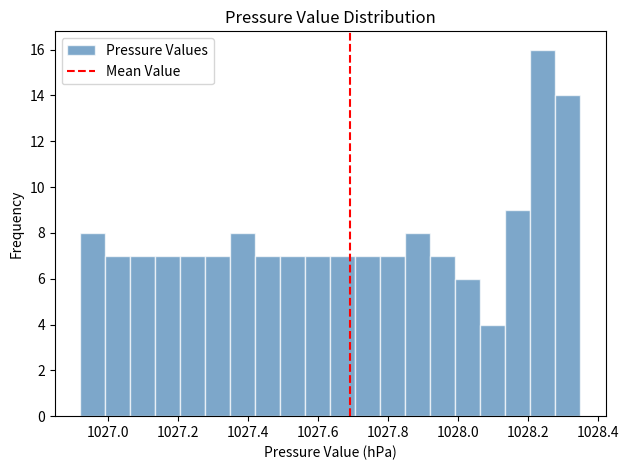

Read against the x-axis, roughly where is the centre of the tallest bar?

1028.24